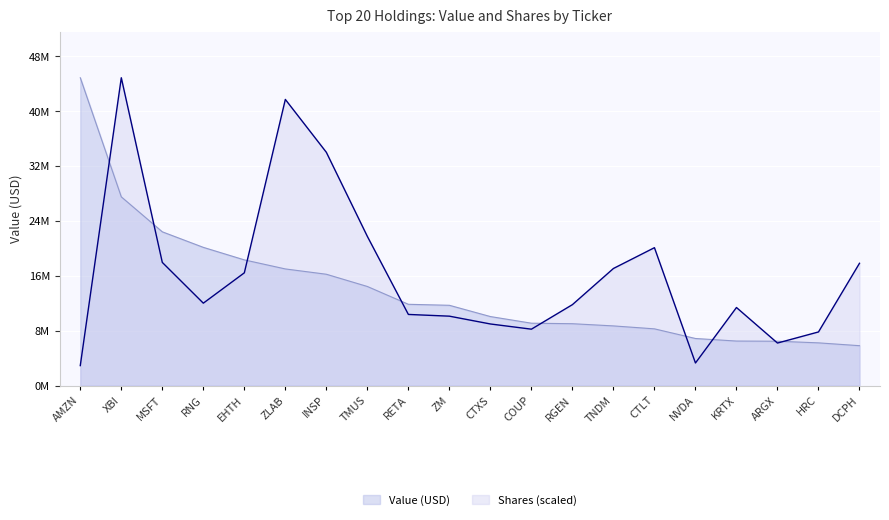

Reading left to right, list all the values displayed in this chart.

Value (USD): 44844000.0	27491000.0	22396000.0	20132000.0	18306000.0	16988000.0	16214000.0	14431000.0	11836000.0	11690000.0	10050000.0	9082000.0	9007000.0	8687000.0	8259000.0	6853000.0	6480000.0	6455000.0	6217000.0	5805000.0
Shares: 2905385.9	44844000.0	17937600.0	12000507.0	16421746.5	41685971.8	33980383.1	21727233.8	10358332.4	10105690.1	8968800.0	8210873.2	11785761.1	17053352.1	20085059.2	3284349.3	11368901.4	6189735.2	7807782.5	17811278.9